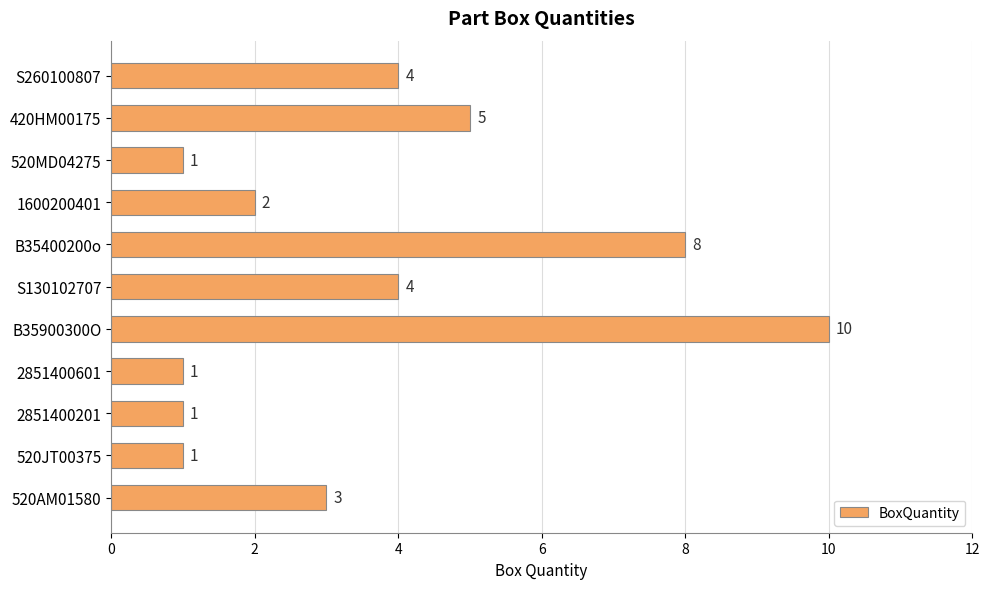

What is the maximum value shown in the chart?

10